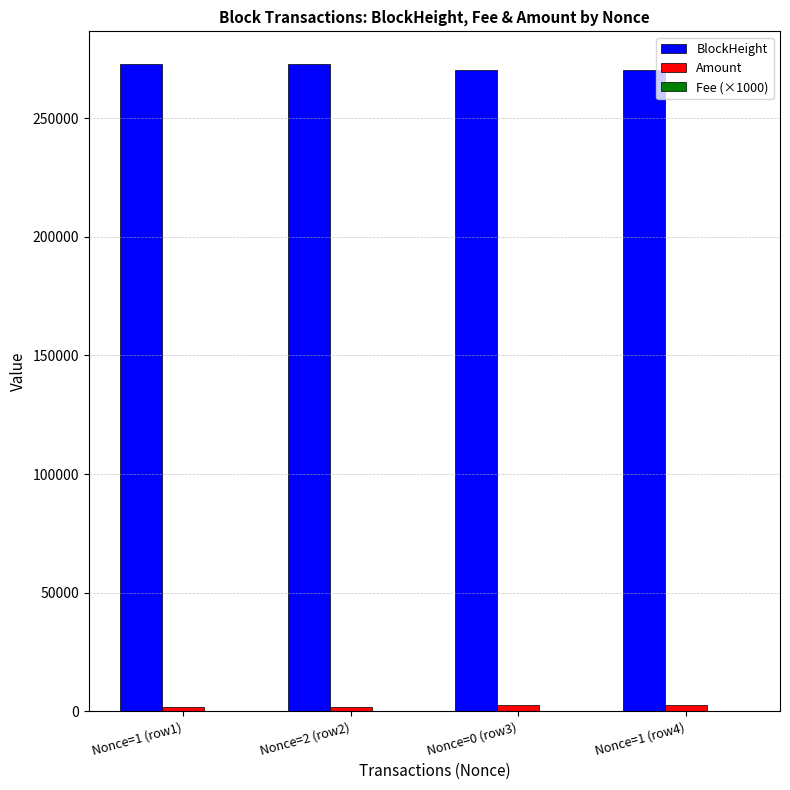

Which series has the largest total across all categories?

BlockHeight